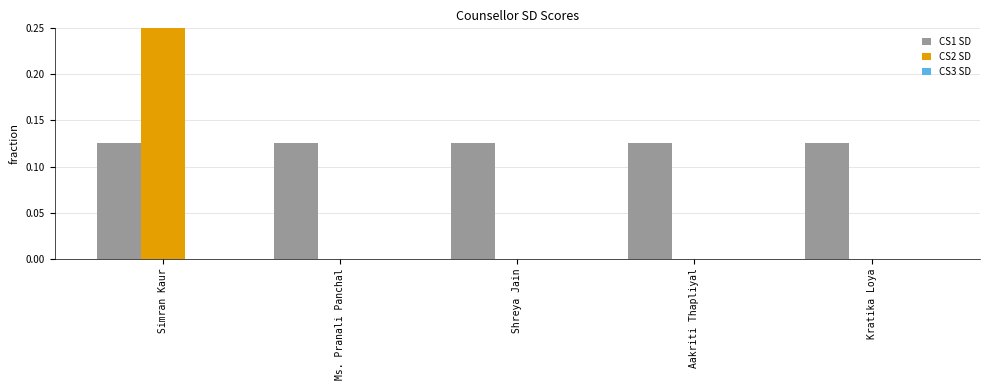

Which series has the largest total across all categories?

CS1 SD